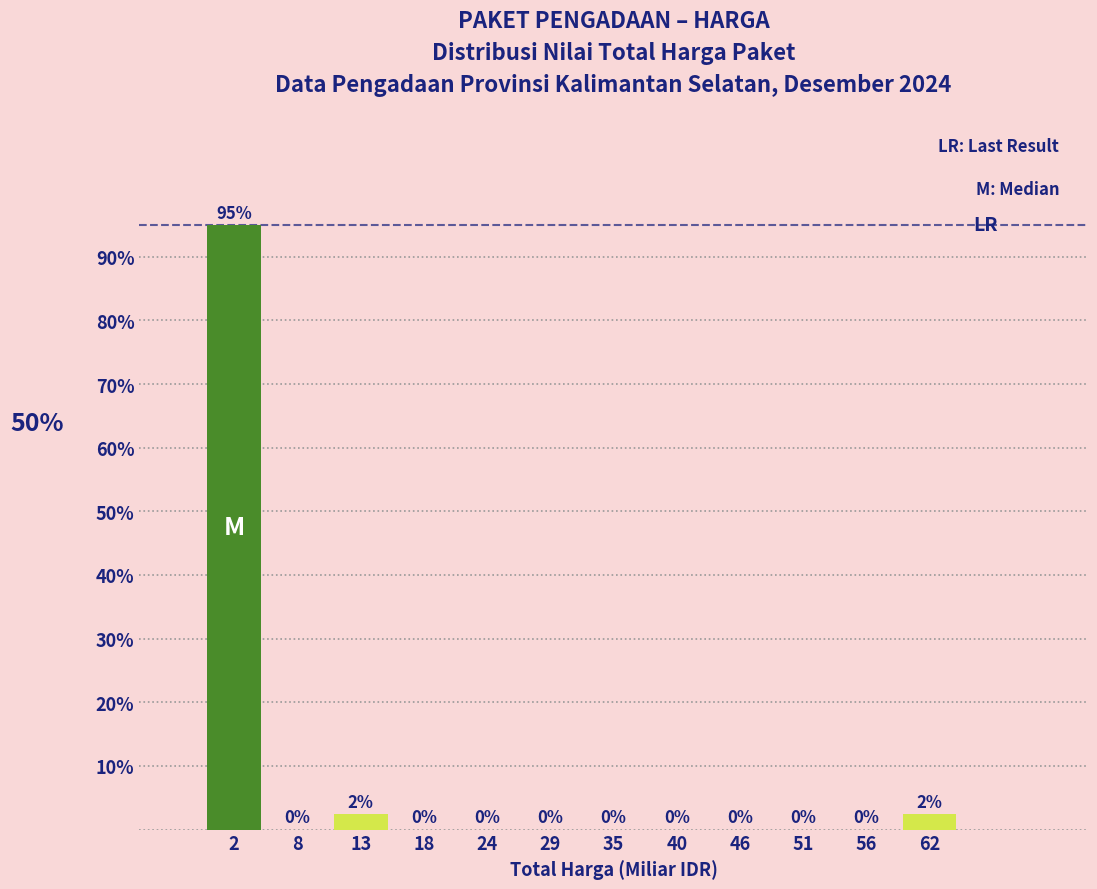

Which has a higher value, 62 or 29?

62